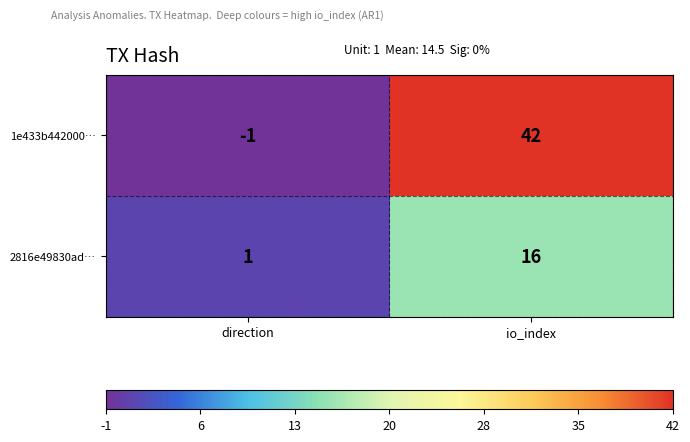

List the series in order of their peak value, lowest first.

2816e49830ad…, 1e433b442000…